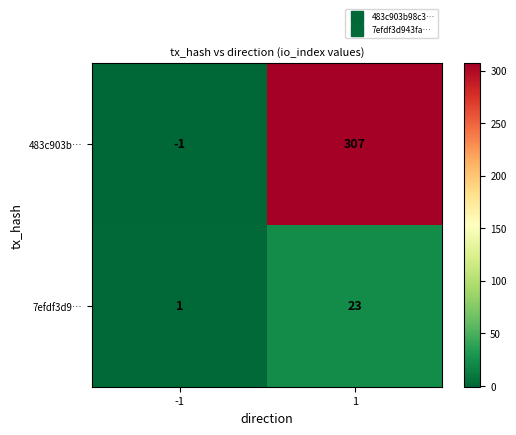

Reading left to right, what are all the values shown in this chart?

483c903b…: -1	307
7efdf3d9…: 1	23